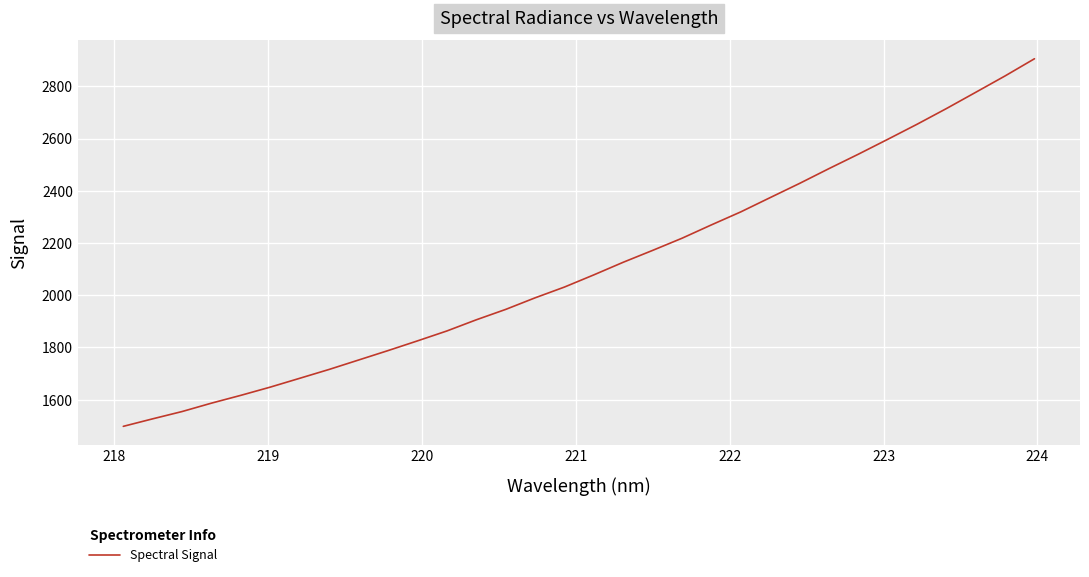

What is the smallest value displayed?

1498.1